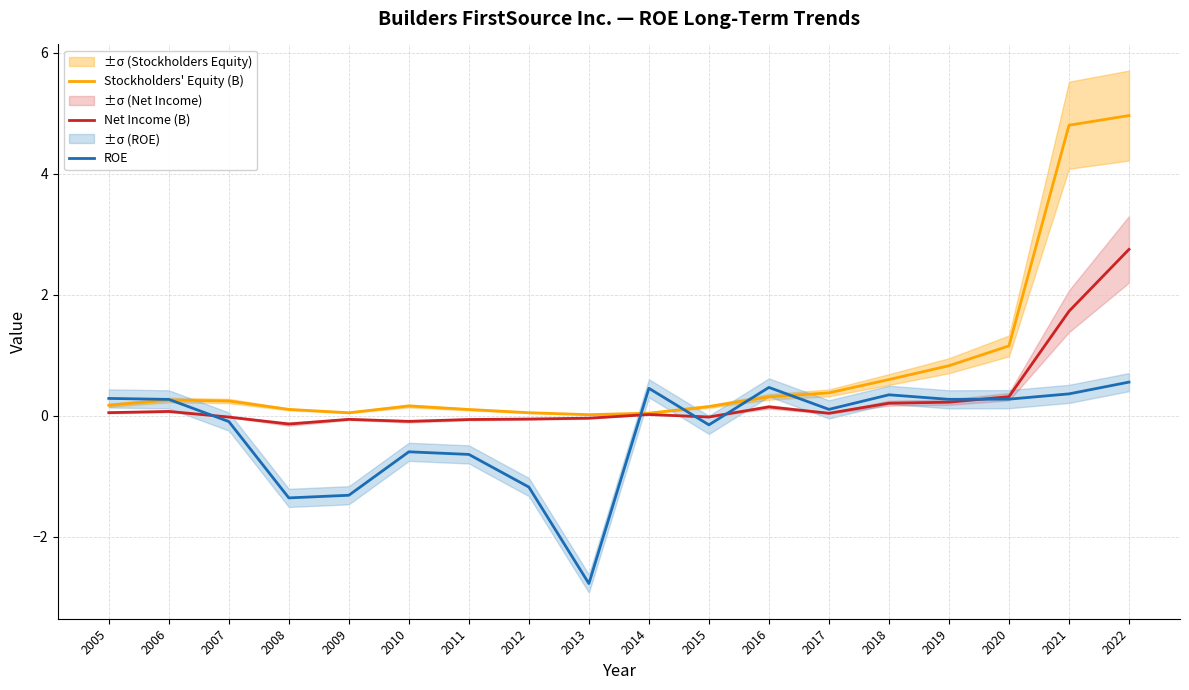

Rank the categories by Stockholders' Equity (B) value from lowest to highest.

2013, 2014, 2009, 2012, 2011, 2008, 2015, 2010, 2005, 2007, 2006, 2016, 2017, 2018, 2019, 2020, 2021, 2022